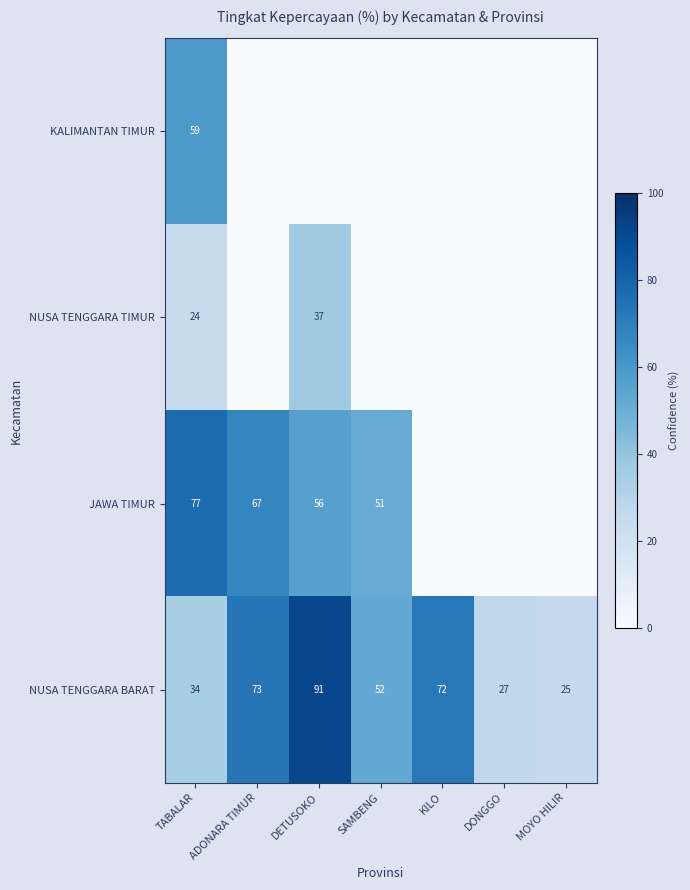

True or false: NUSA TENGGARA BARAT has a value of 9 at DONGGO.

False